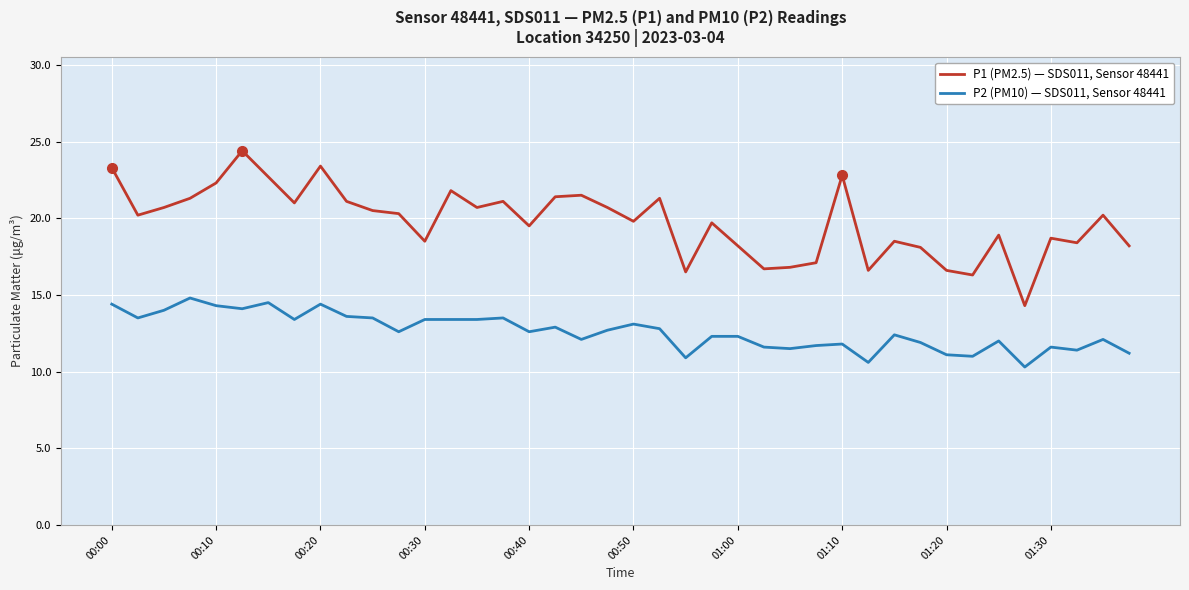

What is the difference between the maximum and minimum values in the P1 (PM2.5) — SDS011, Sensor 48441 series?

10.1